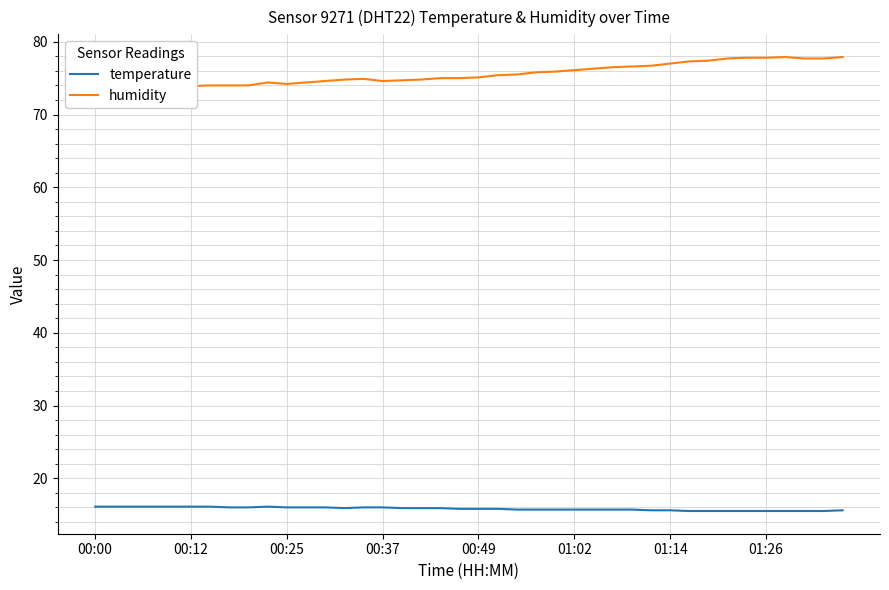

The temperature series shows 16.0 at 00:25. True or false?

True